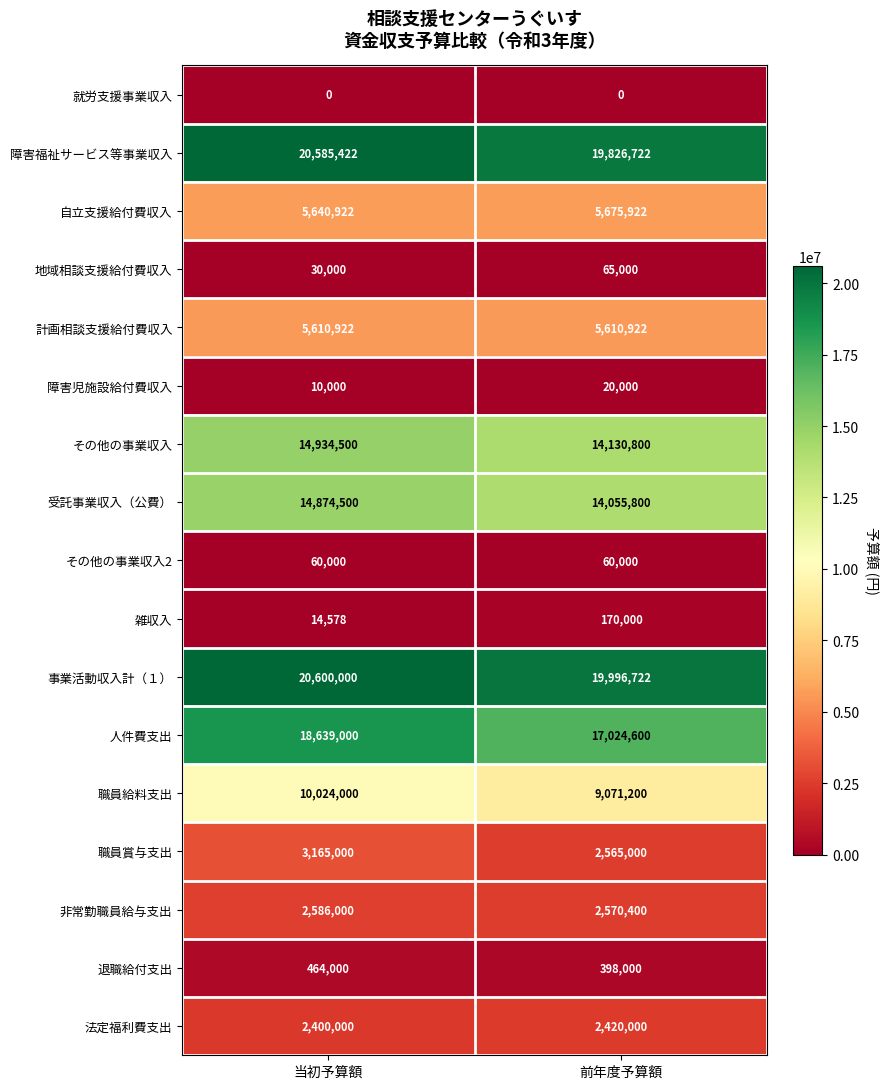

Which series changed the most between 当初予算額 and 前年度予算額?

人件費支出